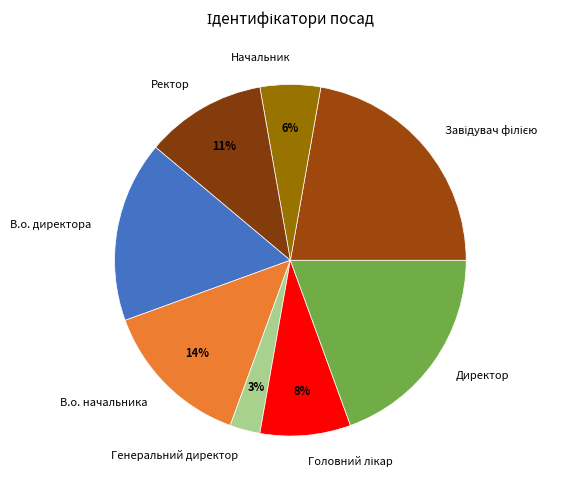

True or false: Директор accounts for 32% of the total.

False